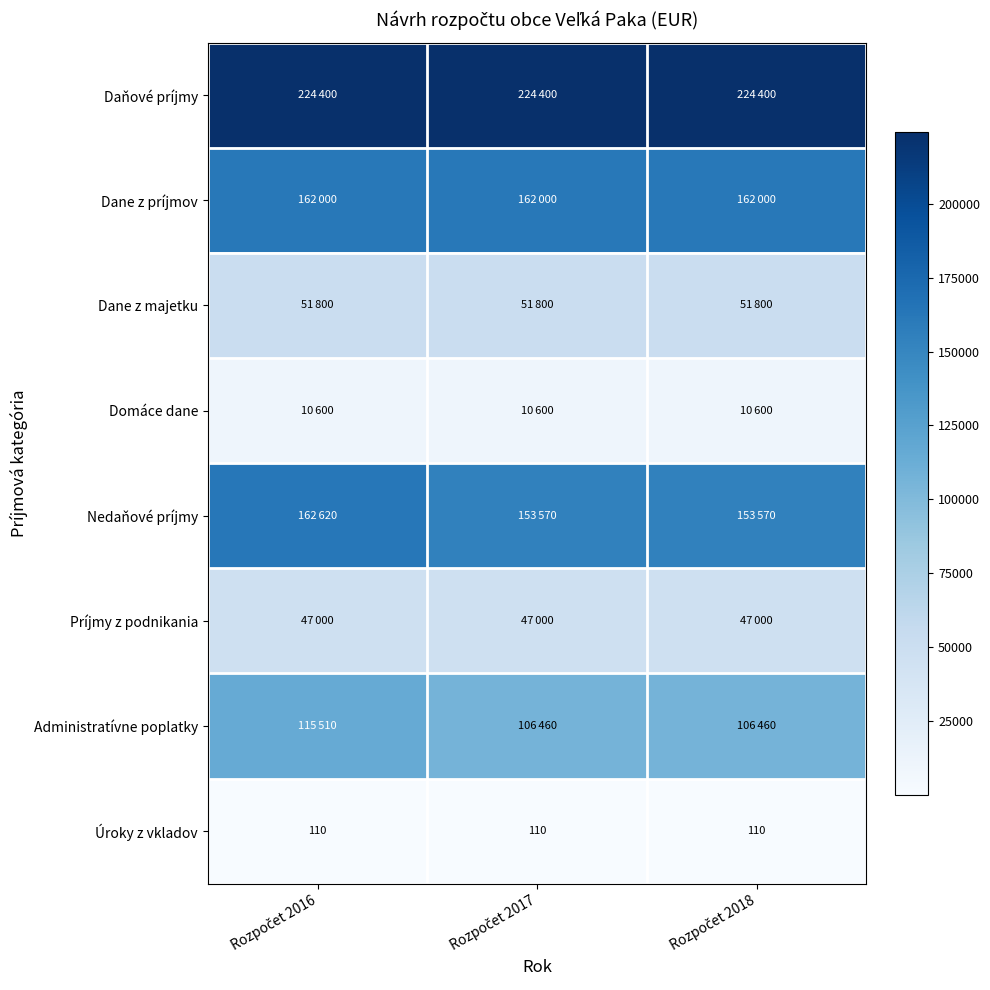

What is the sum of all Úroky z vkladov values?

330